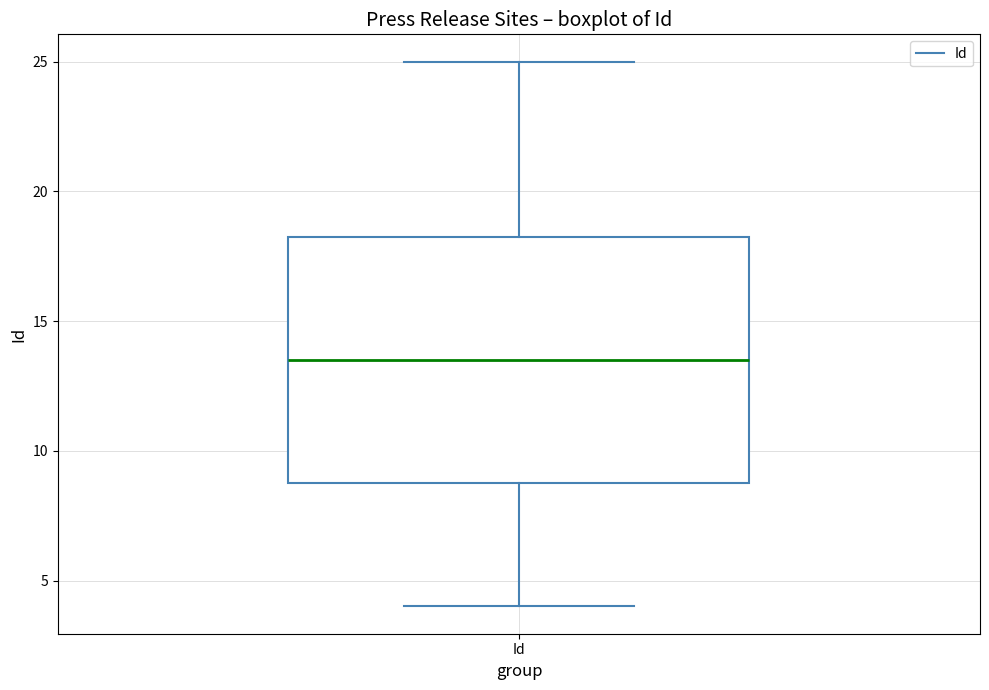

Transcribe this box plot: give where the median line is, the range the box spans, and where the two whiskers end, as read against the y-axis. The values are not printed on the chart, so give them approximately, as read against the axis.

median 13.5, box 9.0 to 18.5, whiskers 4.0 to 25.0